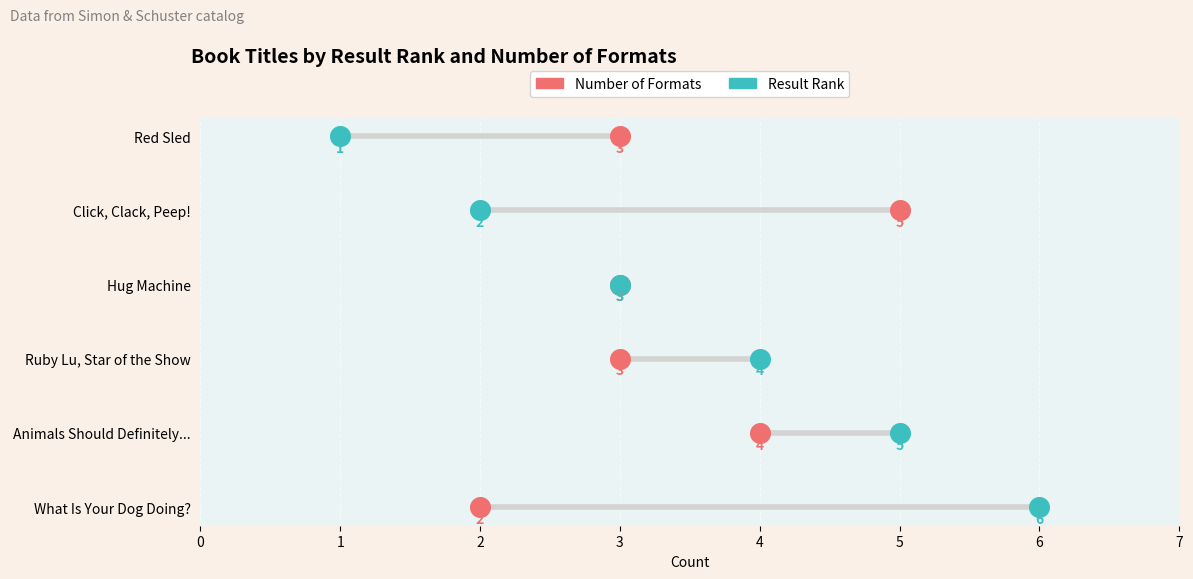

What are all the series names shown in the legend?

Number of Formats, Result Rank